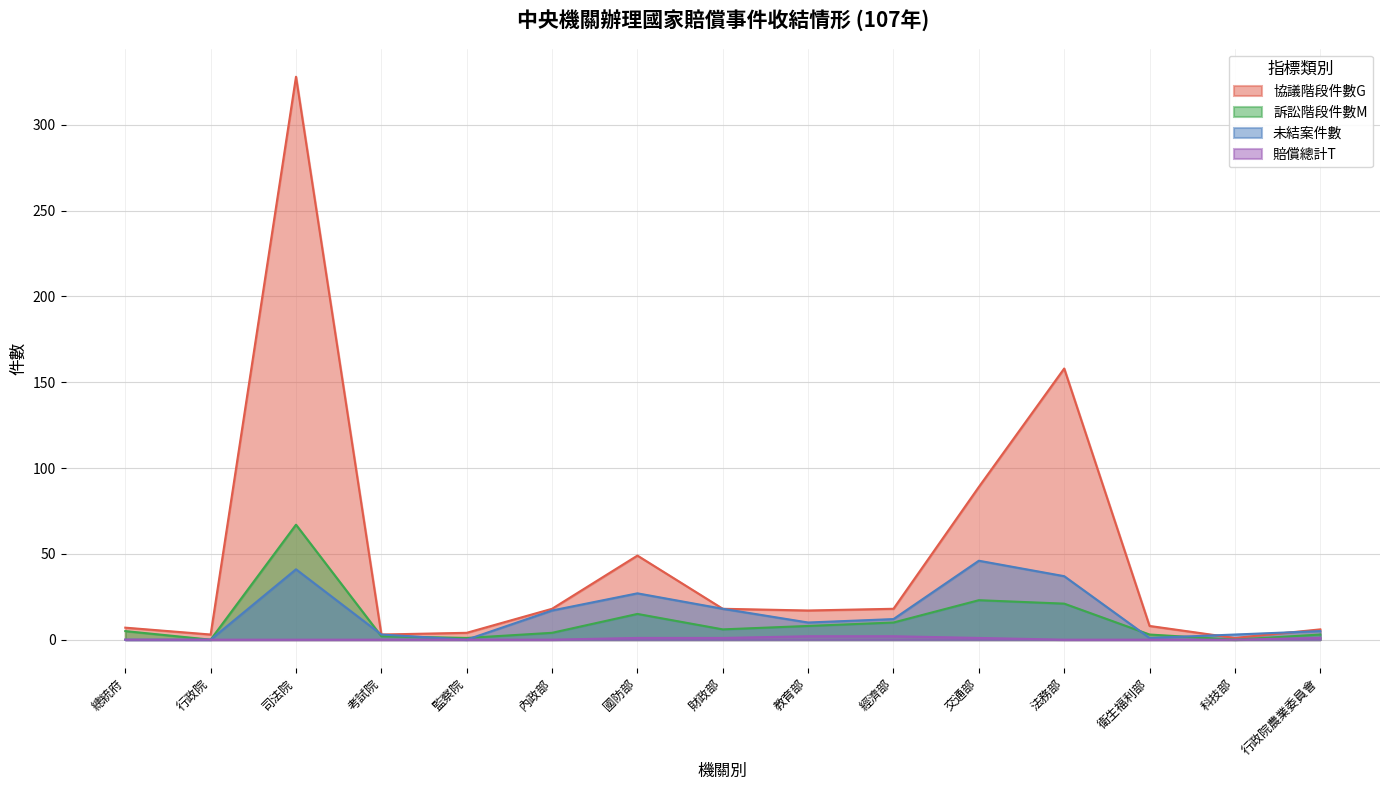

The value of 未結案件數 at 財政部 is 18. True or false?

True